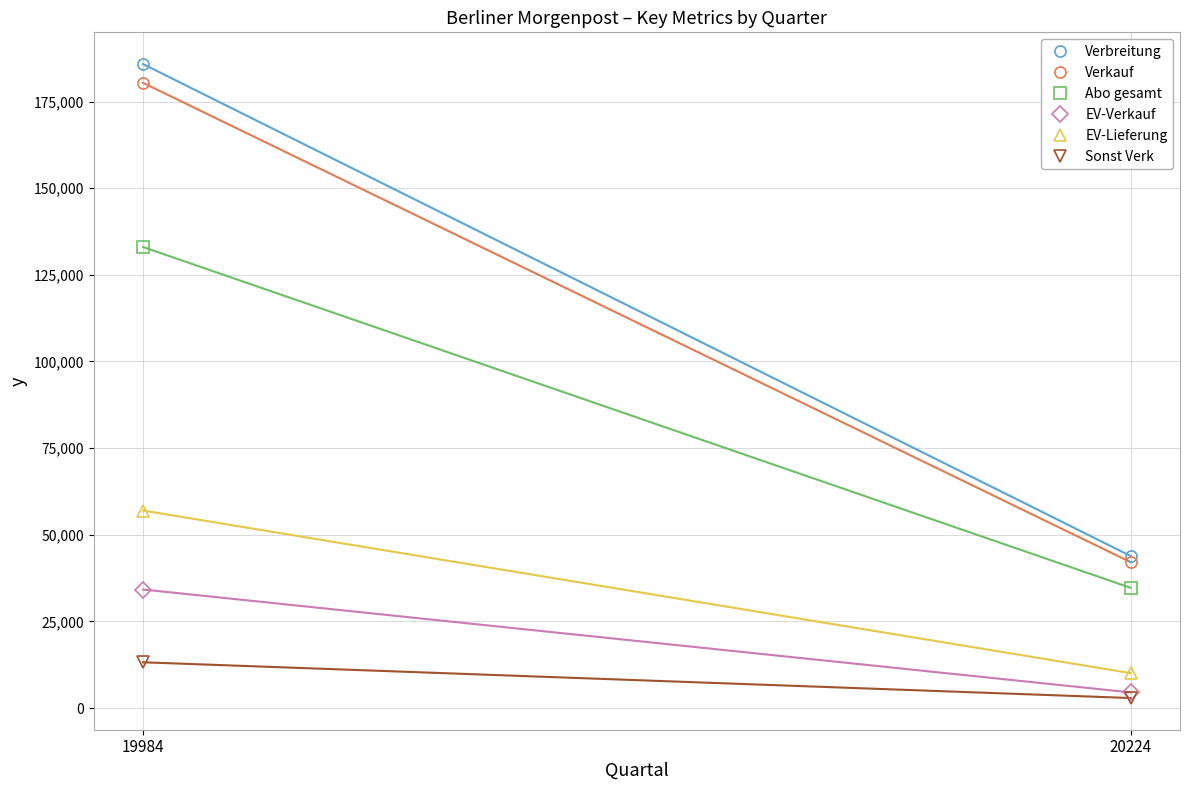

At 19984, list the series in order from smallest to largest.

Sonst Verk, EV-Verkauf, EV-Lieferung, Abo gesamt, Verkauf, Verbreitung